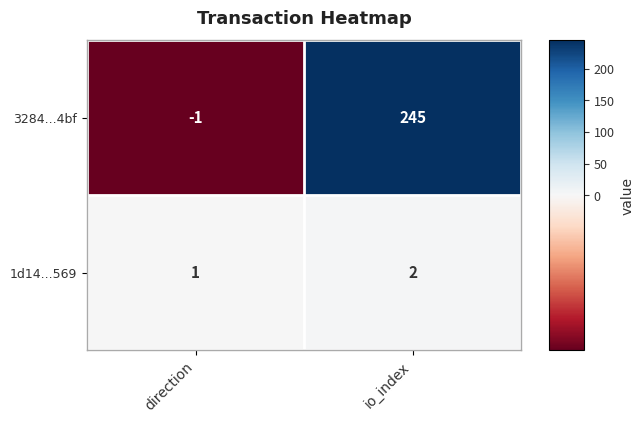

Which series has the largest total across all categories?

3284...4bf